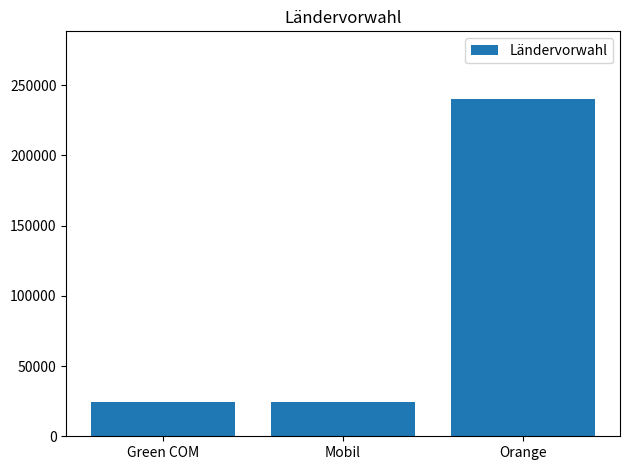

True or false: the data shows 24066 at Mobil.

True